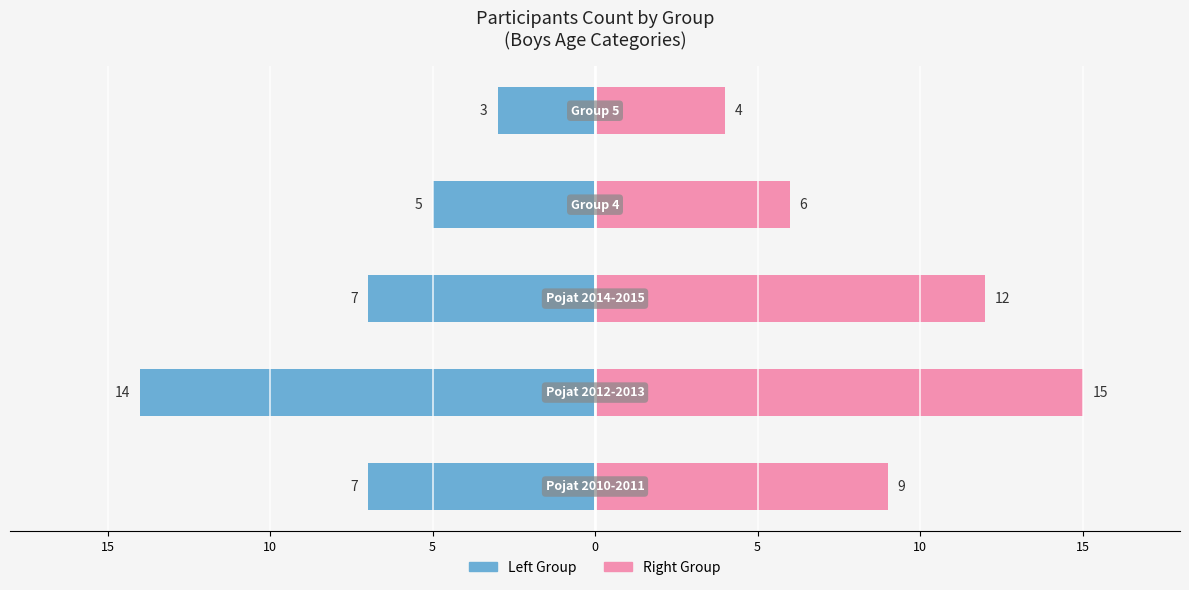

How many bars are there in each group?

2